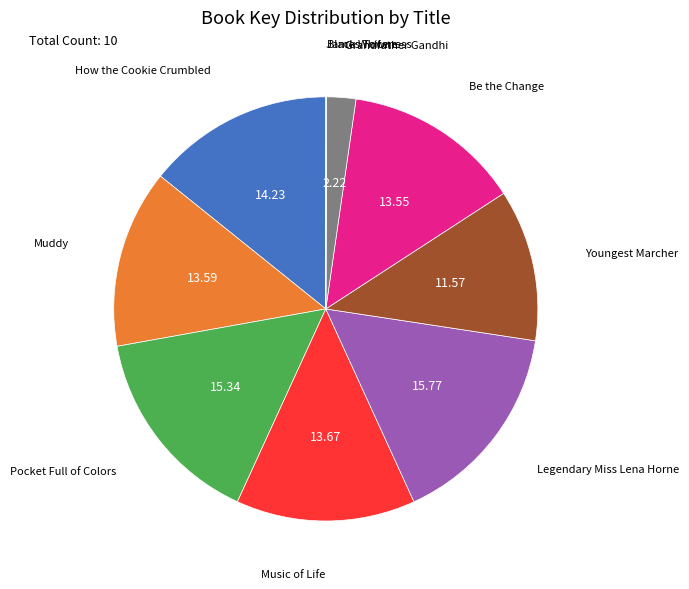

Does any single category account for the majority?

No